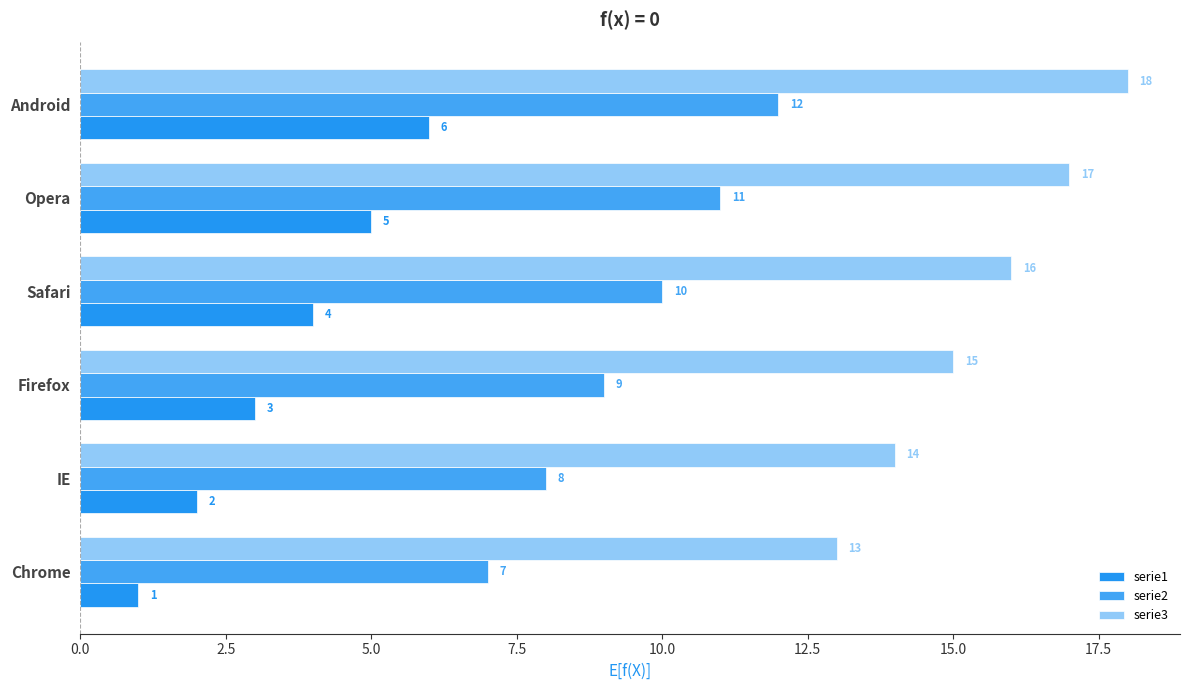

At which category is the sum across all series the highest?

Android